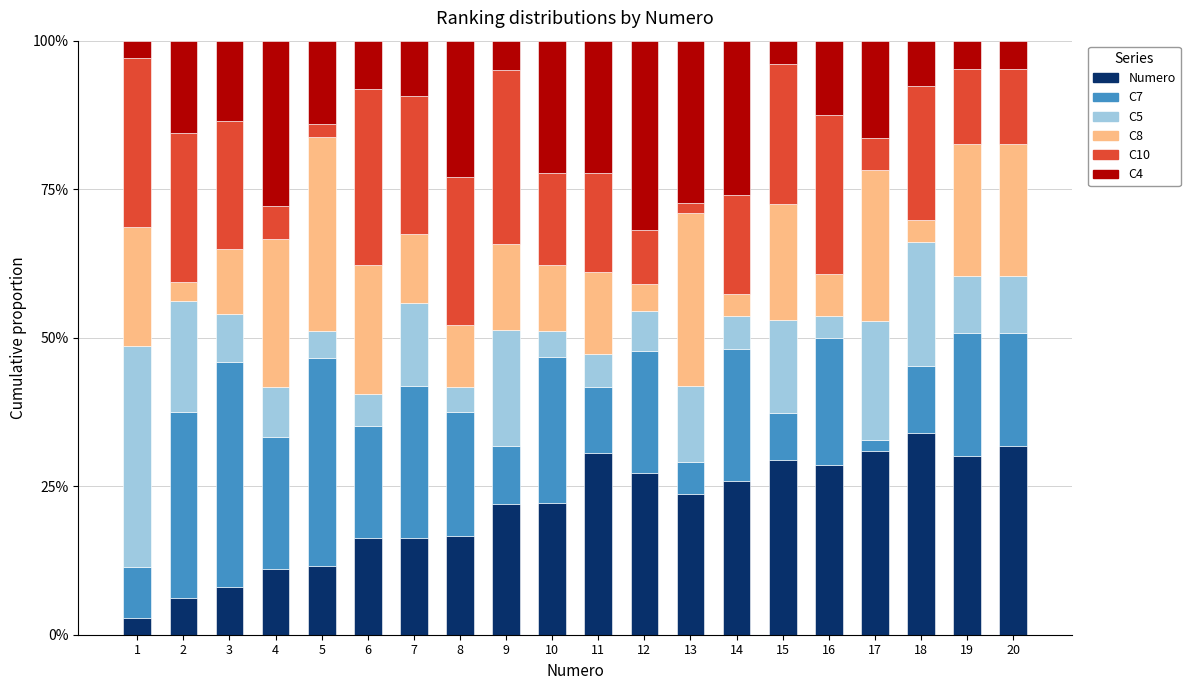

What is the highest value of the Numero series?

34.0